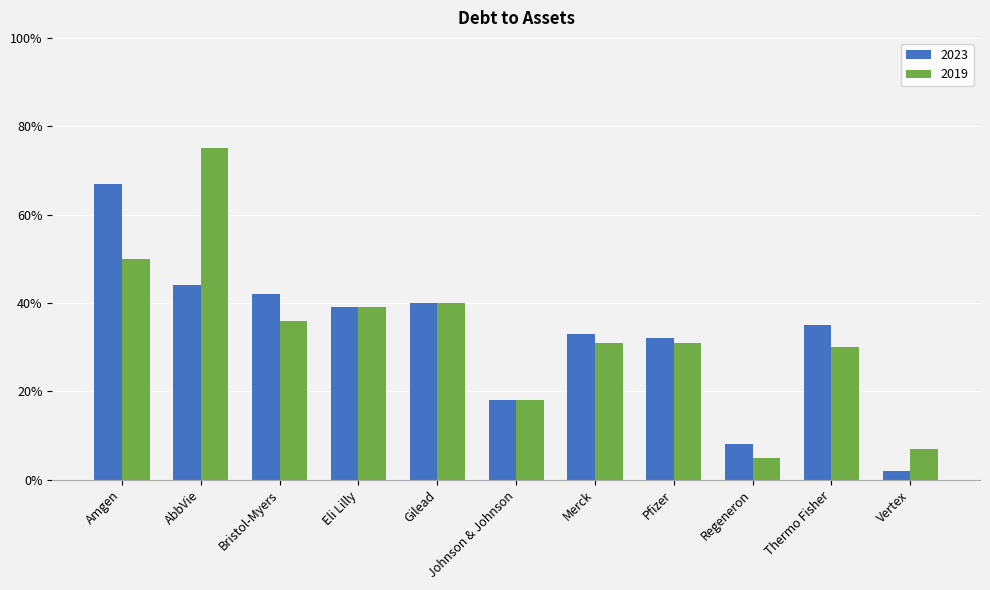

Which category has the highest value in the 2019 series?

AbbVie